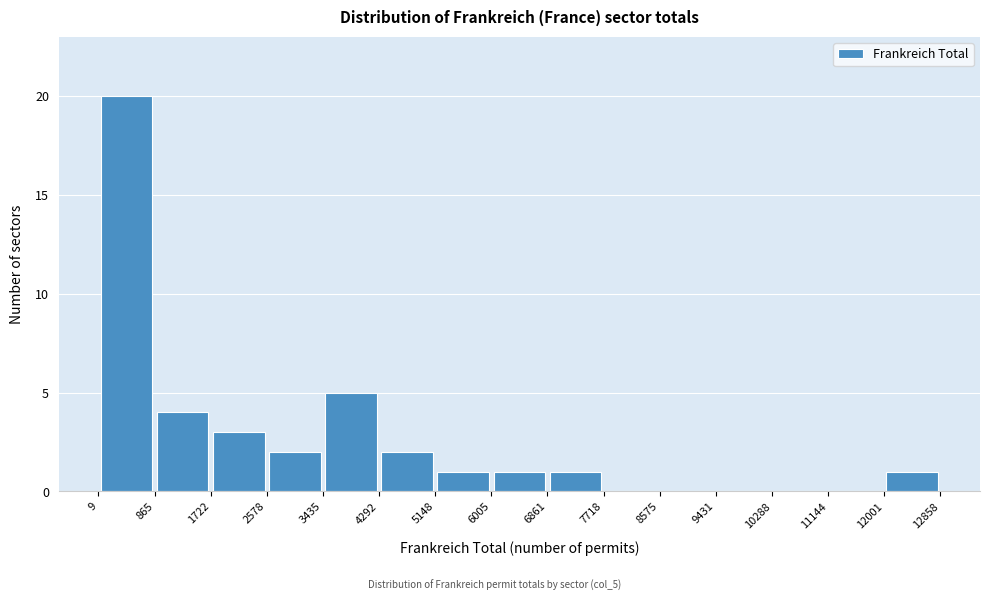

How tall is the bar that spans 1722 to 2578 on the x-axis? The values are not printed on the chart, so give them approximately, as read against the axis.

3